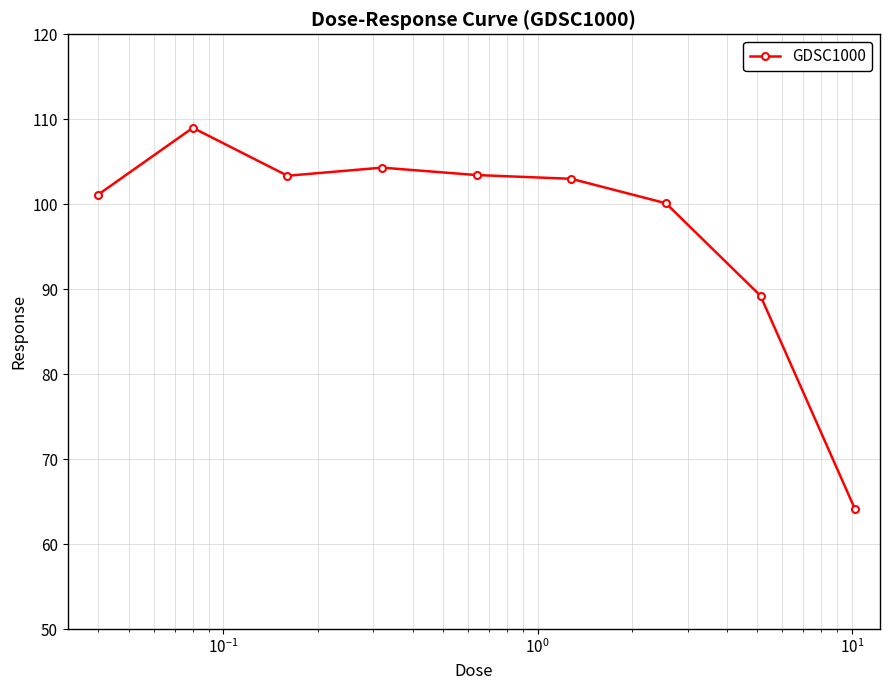

What is the value of the 8th point from the left?

89.2